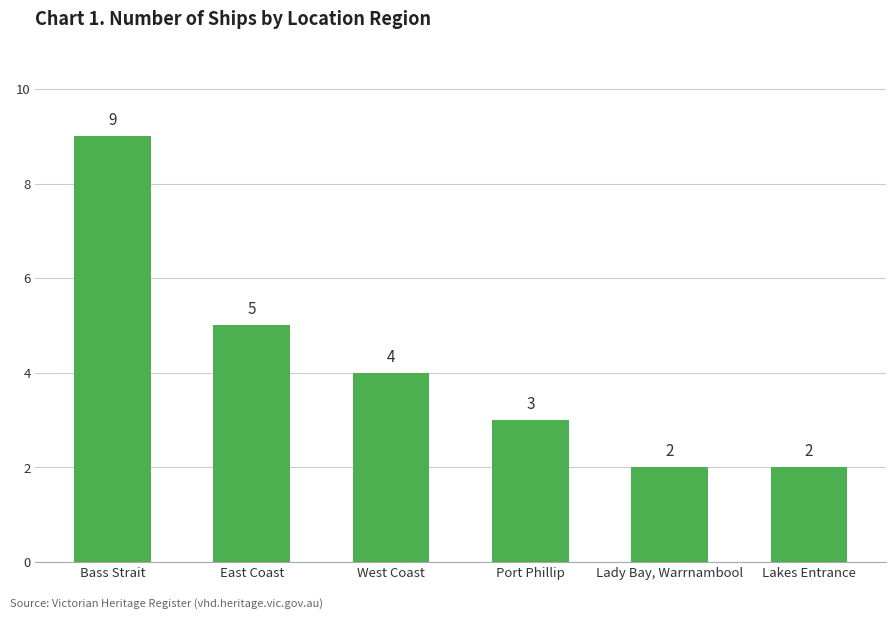

Is it true that the value at Port Phillip is 1?

False